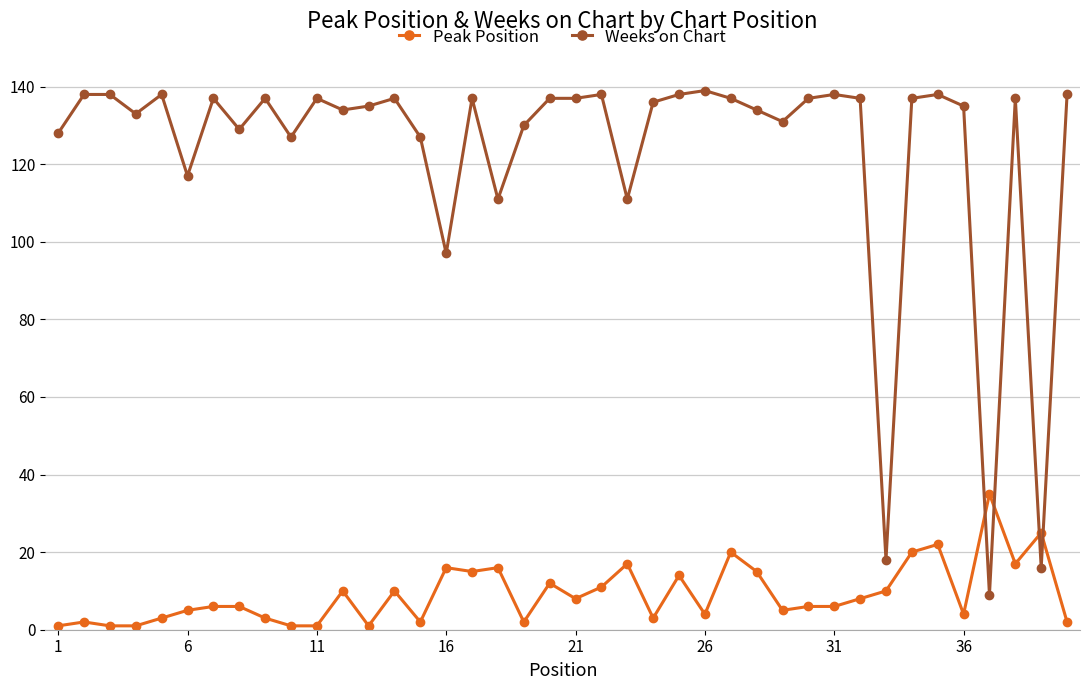

At how many categories does at least one series exceed 108?

36